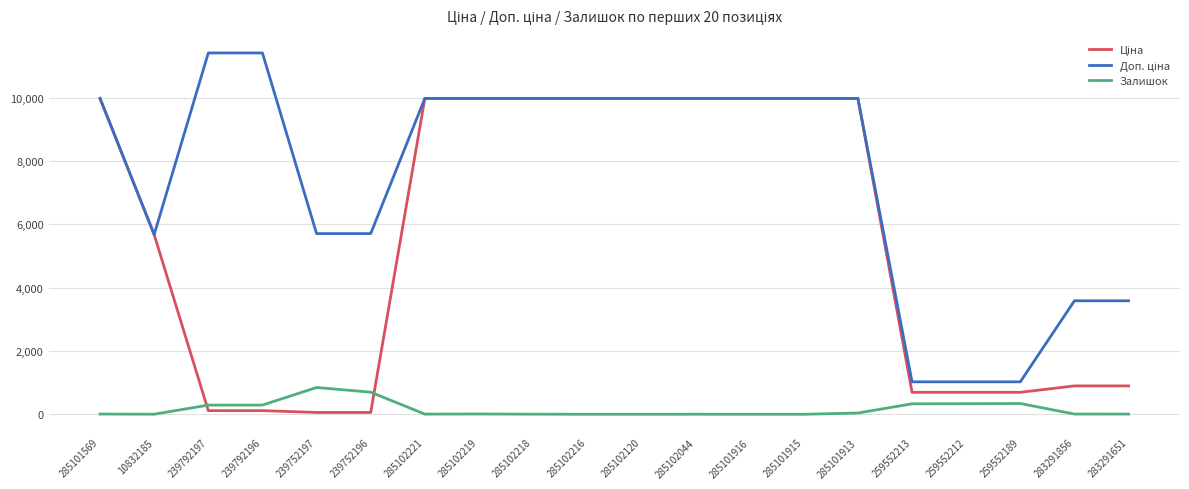

What is the difference between the second highest and minimum values in the Залишок series?

698.0